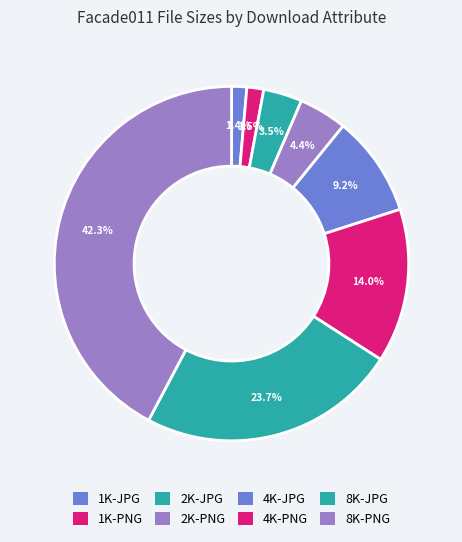

Do 2K-PNG and 8K-JPG together represent more than half of the pie?

No